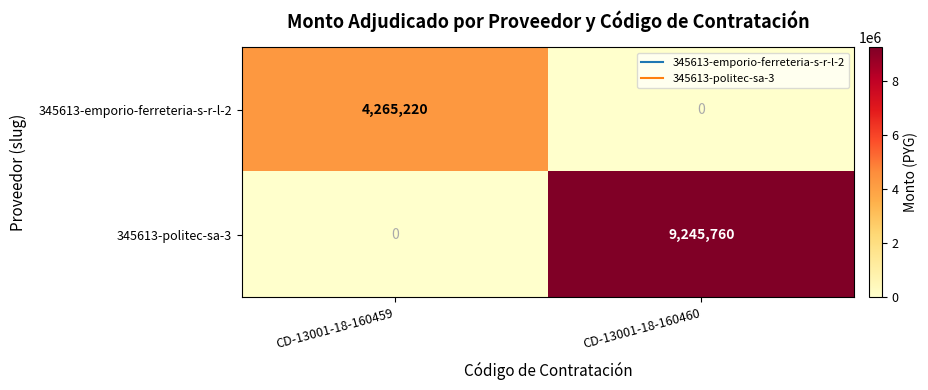

Which series has the largest total across all categories?

345613-politec-sa-3